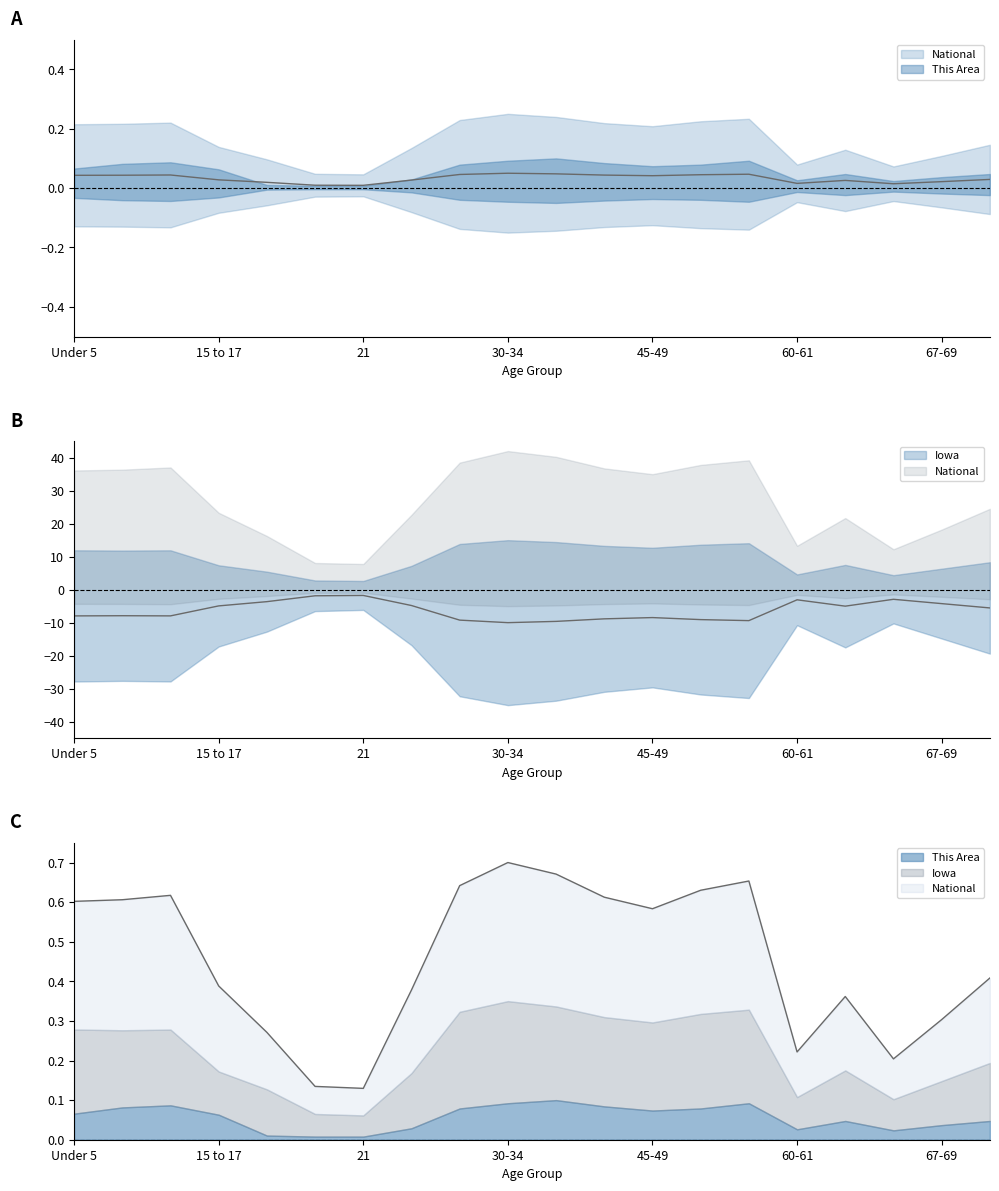

What is the greatest value displayed?

0.7